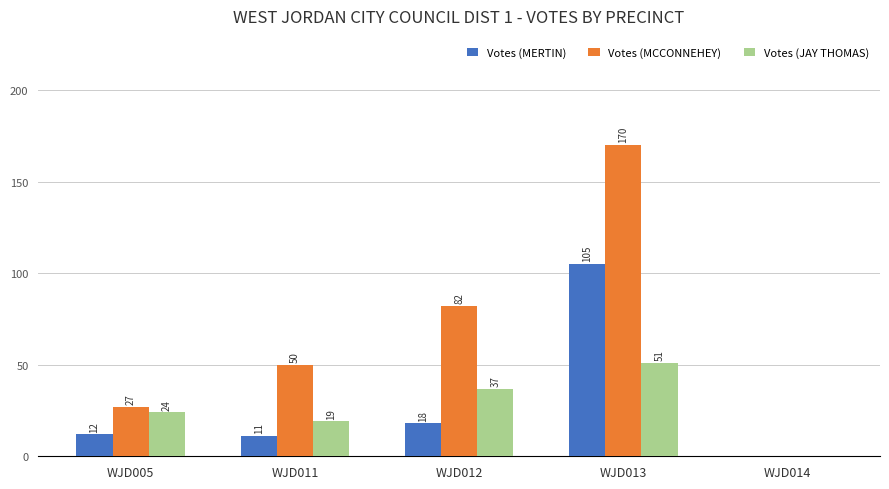

How many Votes (MCCONNEHEY) values are between 27 and 82?

3